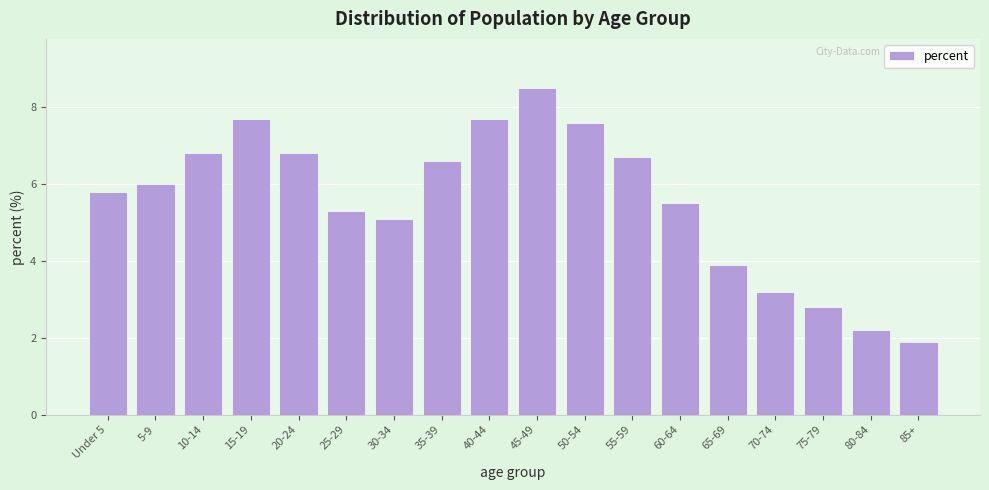

Reading left to right, transcribe all the data shown in this chart.

Under 5=5.8	5-9=6.0	10-14=6.8	15-19=7.7	20-24=6.8	25-29=5.3	30-34=5.1	35-39=6.6	40-44=7.7	45-49=8.5	50-54=7.6	55-59=6.7	60-64=5.5	65-69=3.9	70-74=3.2	75-79=2.8	80-84=2.2	85+=1.9